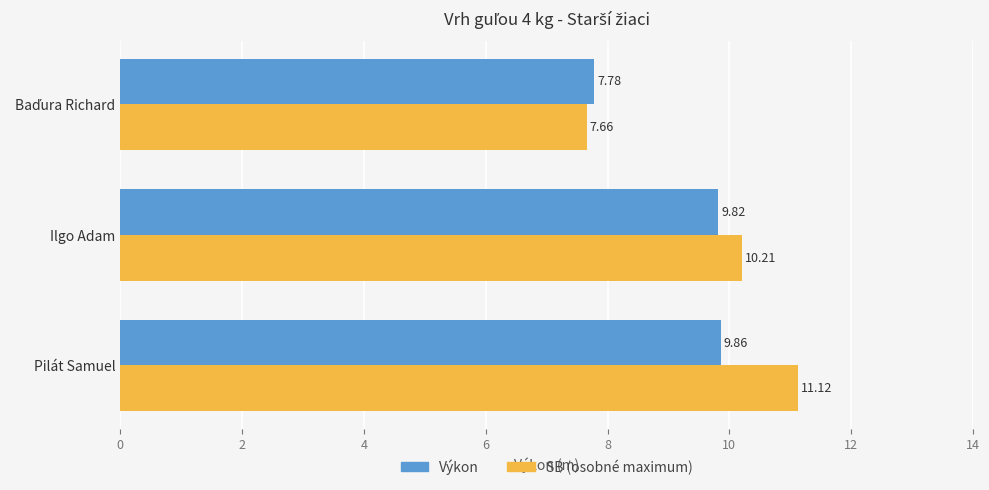

Which label corresponds to the largest value in the chart?

Pilát Samuel